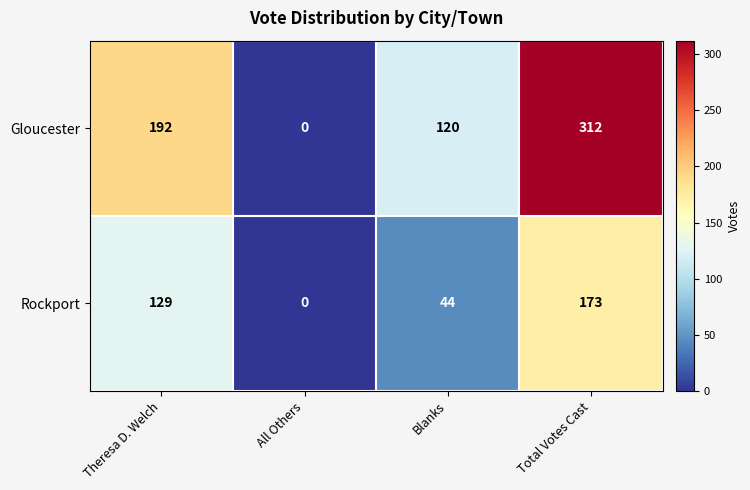

At Total Votes Cast, list the series in order from largest to smallest.

Gloucester, Rockport